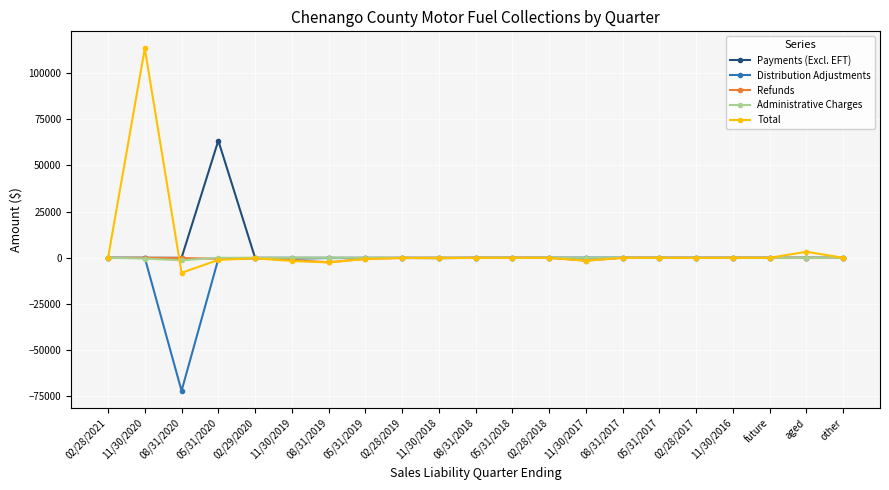

The value of Payments (Excl. EFT) at aged is 0.0. True or false?

True